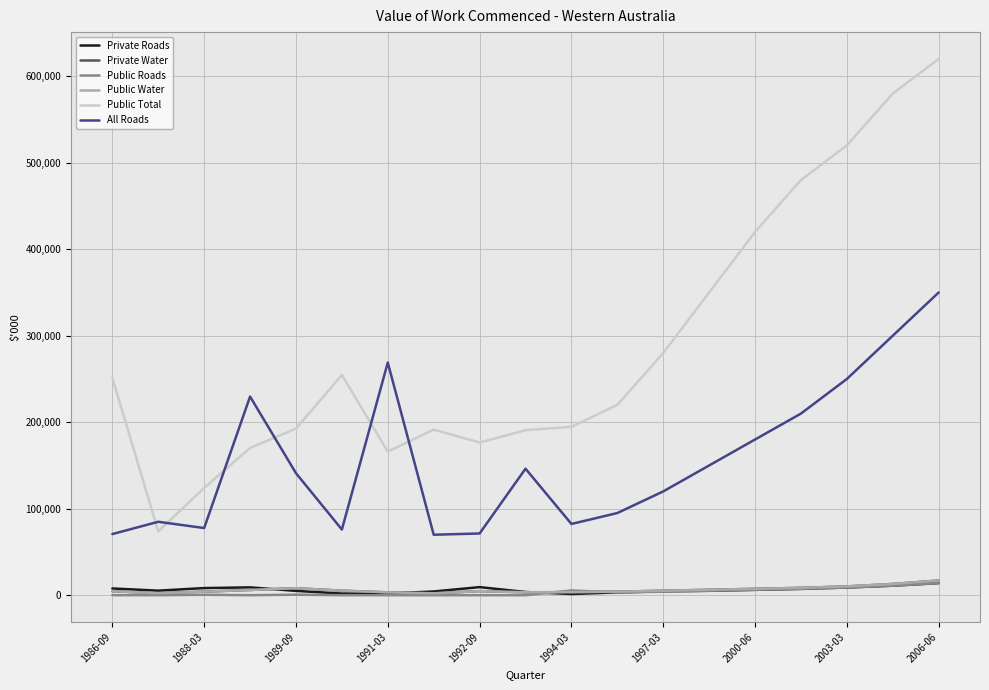

Does the chart have visible grid lines?

Yes